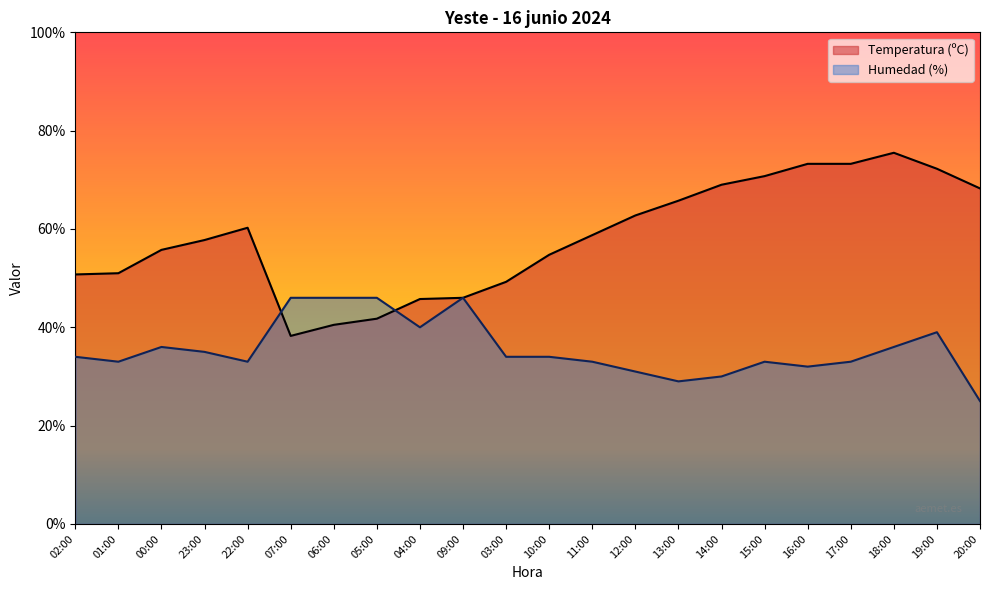

What is the smallest value displayed?

25.0